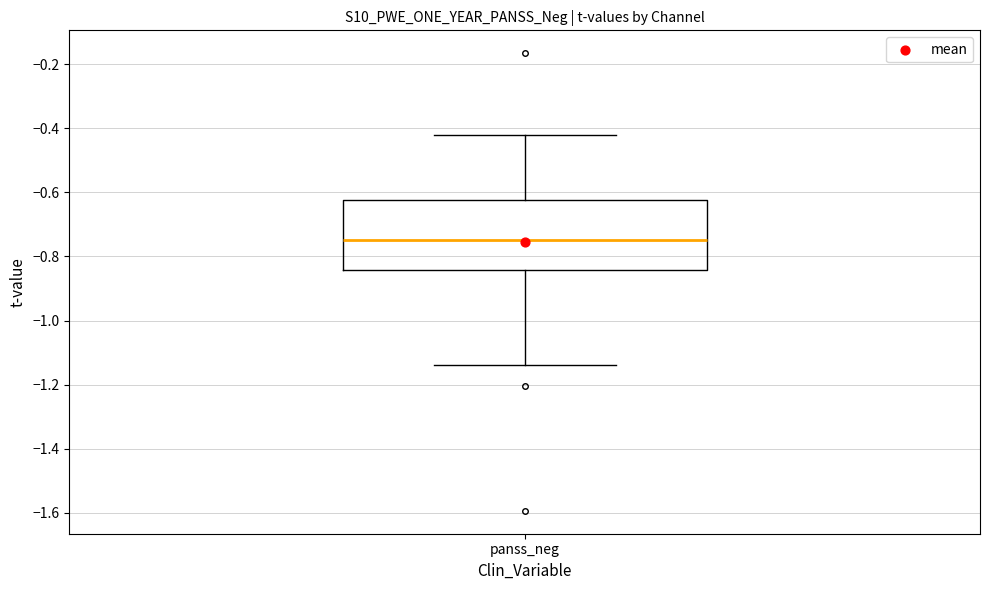

Transcribe this box plot: give where the median line is, the range the box spans, and where the two whiskers end, as read against the y-axis. The values are not printed on the chart, so give them approximately, as read against the axis.

median -0.74, box -0.84 to -0.62, whiskers -1.14 to -0.42